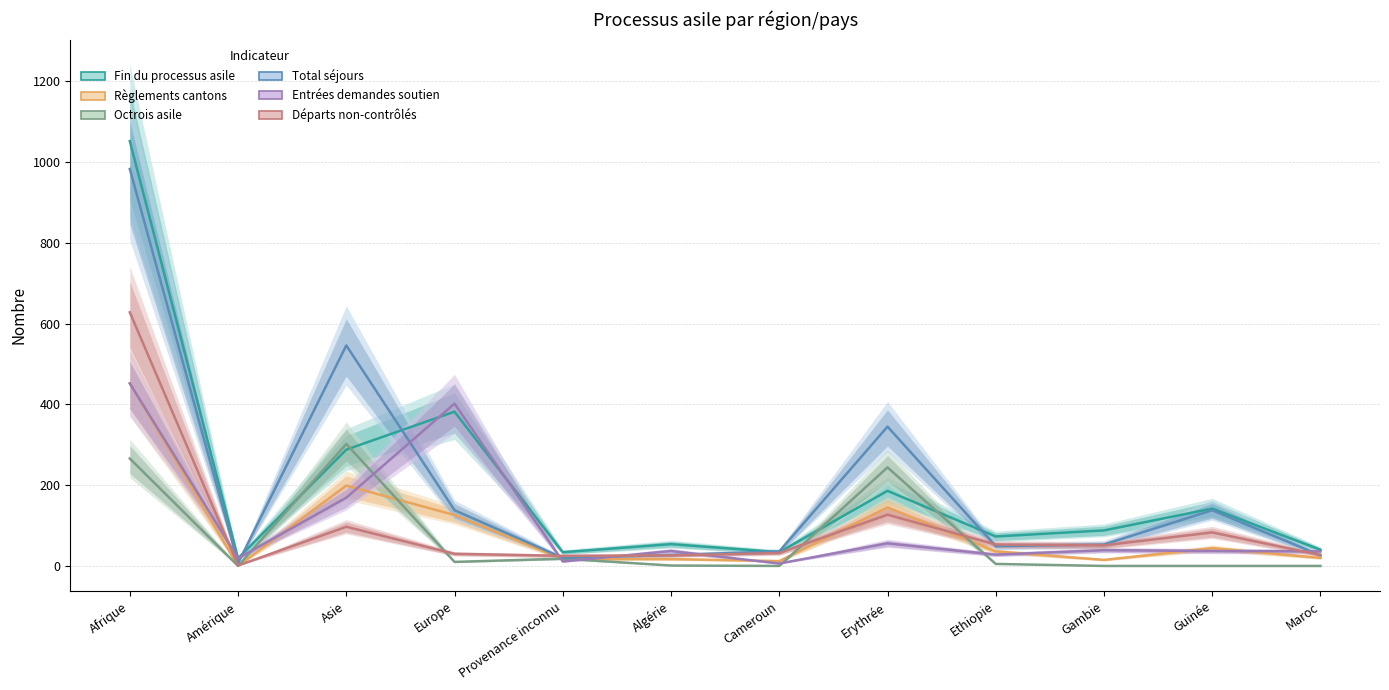

How many intersections are there between Départs non-contrôlés and Entrées demandes soutien?

5